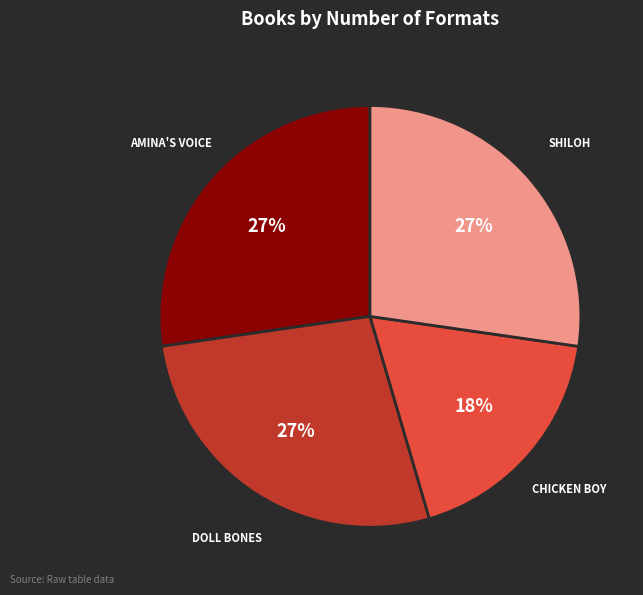

Is there any slice that represents more than half of the pie?

No